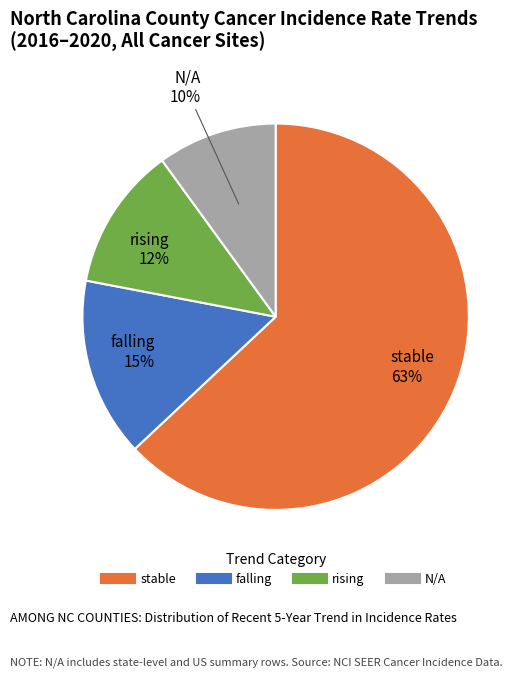

Which category has the smallest portion of the pie?

N/A